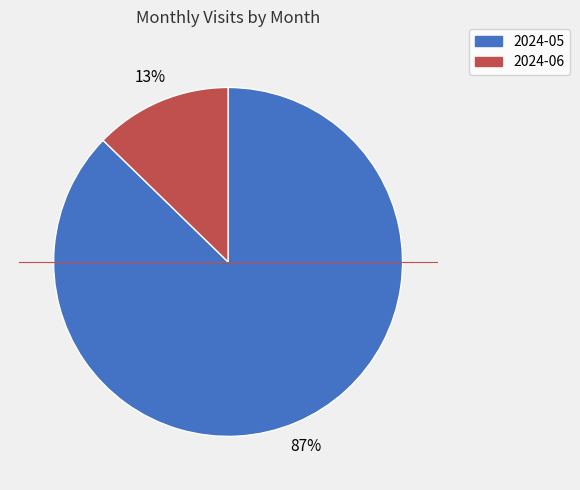

True or false: 2024-05 accounts for 99% of the total.

False